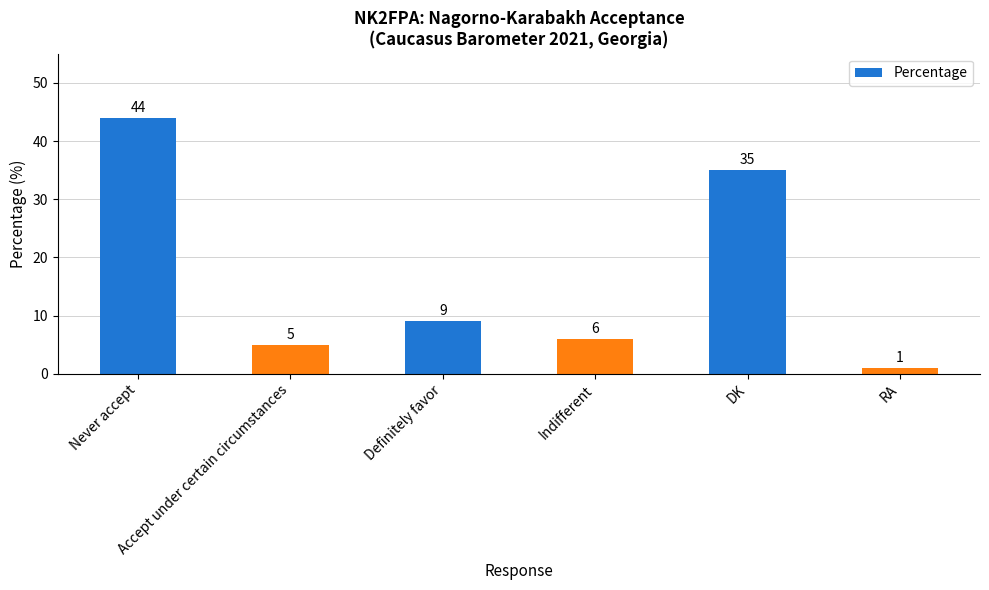

Does the chart contain any negative values?

No